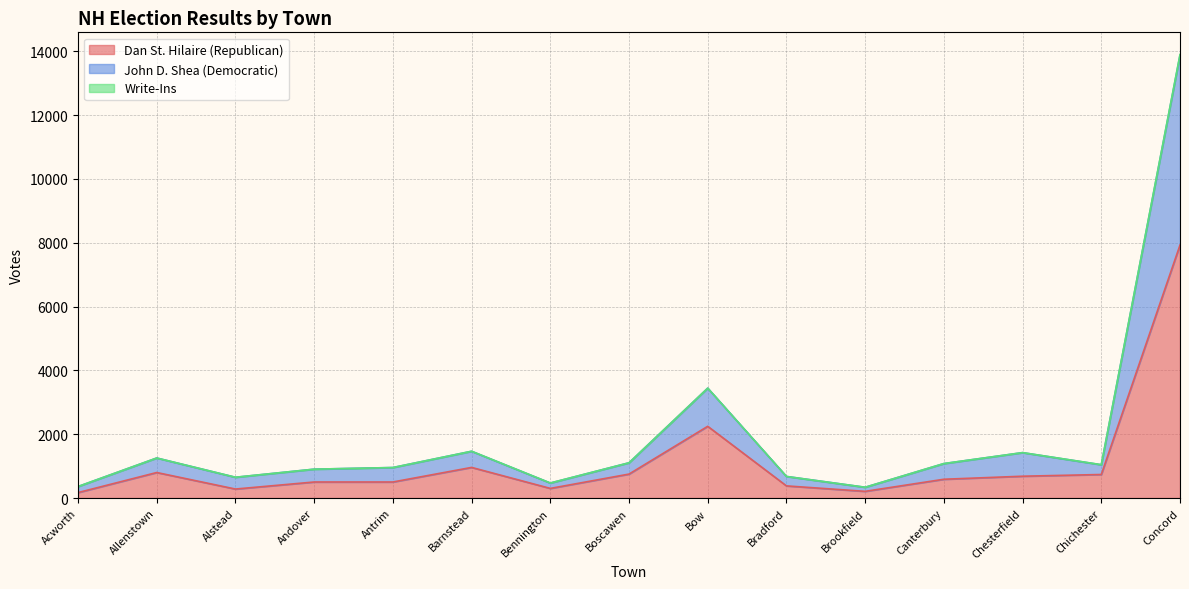

At which label is Dan St. Hilaire (Republican) closest to 4049?

Bow